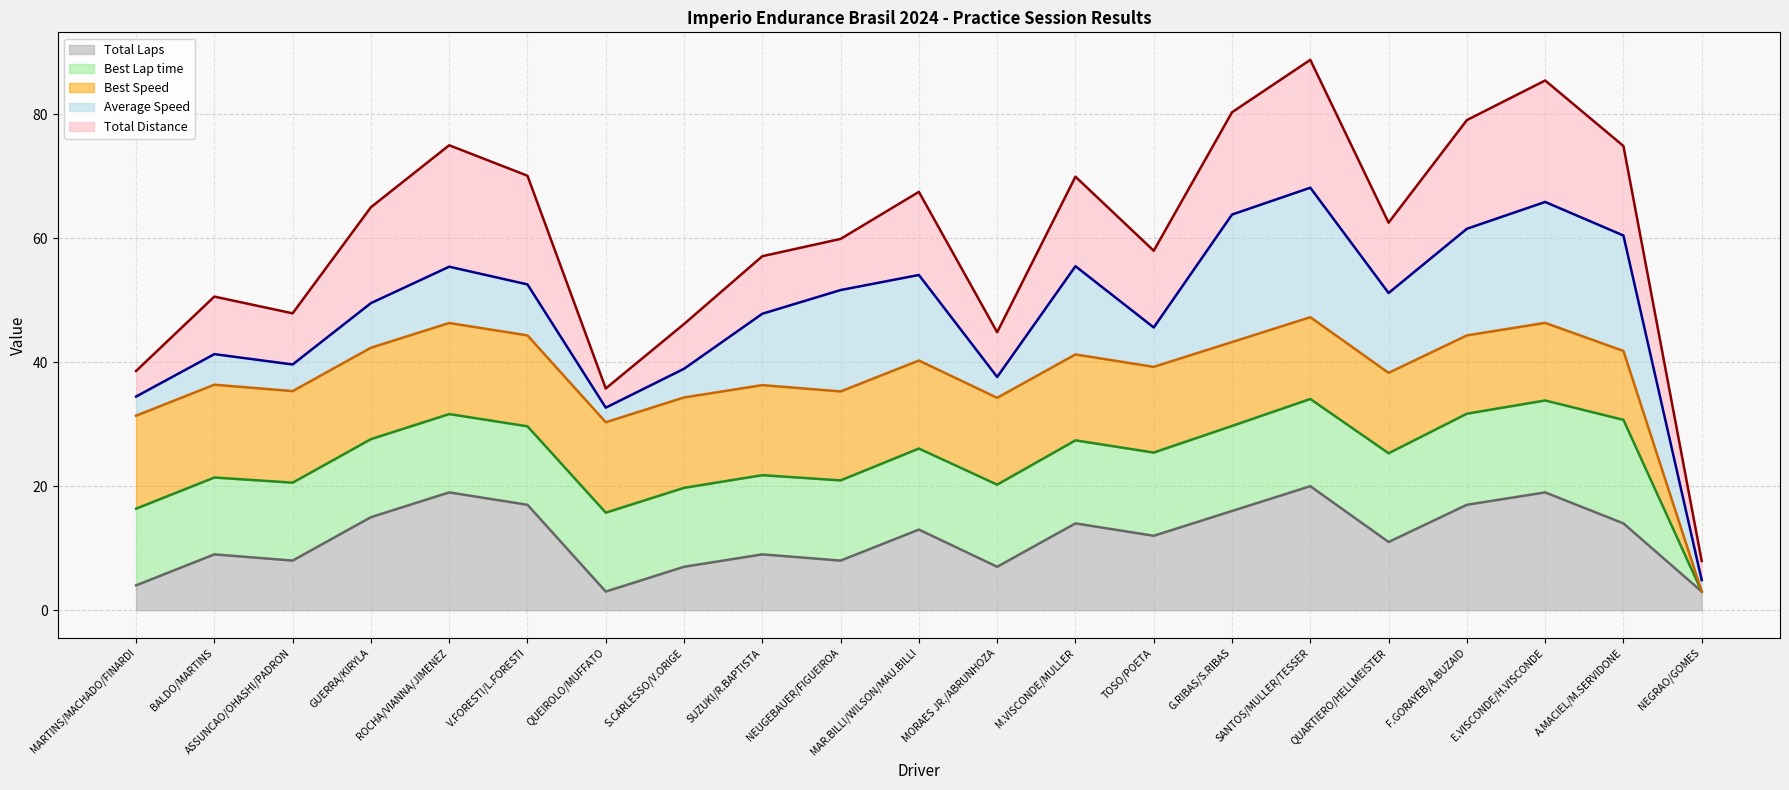

Rank the categories by Average Speed trend value from highest to lowest.

SANTOS/MULLER/TESSER, E.VISCONDE/H.VISCONDE, G.RIBAS/S.RIBAS, F.GORAYEB/A.BUZAID, A.MACIEL/M.SERVIDONE, M.VISCONDE/MULLER, ROCHA/VIANNA/JIMENEZ, MAR.BILLI/WILSON/MAU.BILLI, V.FORESTI/L.FORESTI, NEUGEBAUER/FIGUEIROA, QUARTIERO/HELLMEISTER, GUERRA/KIRYLA, SUZUKI/R.BAPTISTA, TOSO/POETA, BALDO/MARTINS, ASSUNCAO/OHASHI/PADRON, S.CARLESSO/V.ORIGE, MORAES JR./ABRUNHOZA, MARTINS/MACHADO/FINARDI, QUEIROLO/MUFFATO, NEGRAO/GOMES